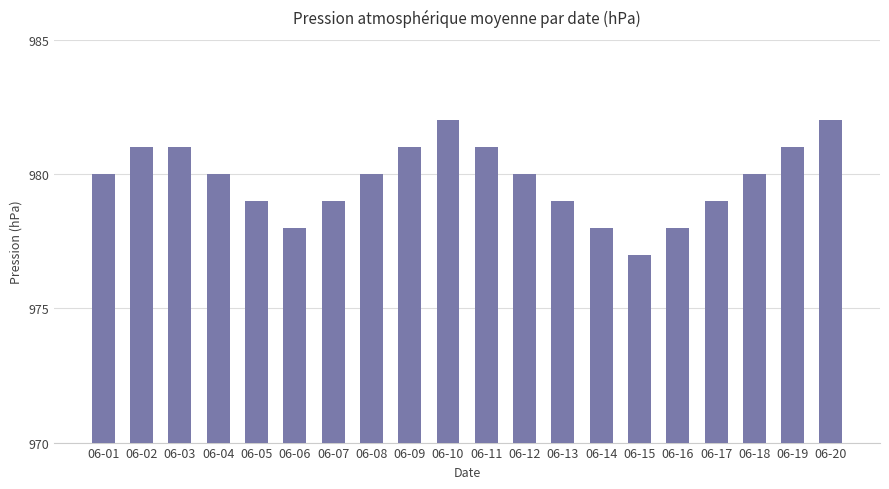

How many values are between 979 and 981?

14